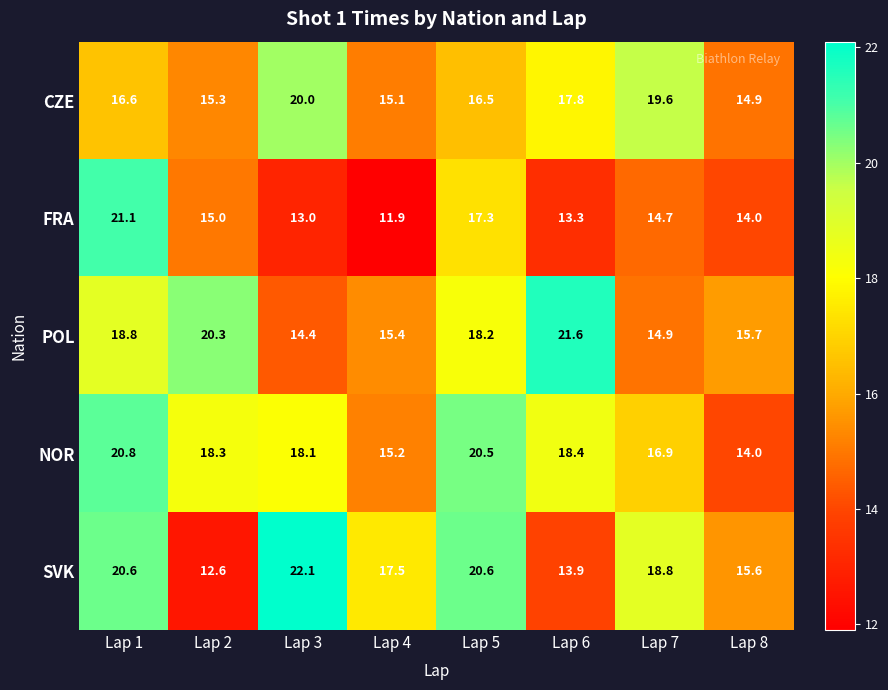

Which series changed the most between Lap 1 and Lap 3?

FRA